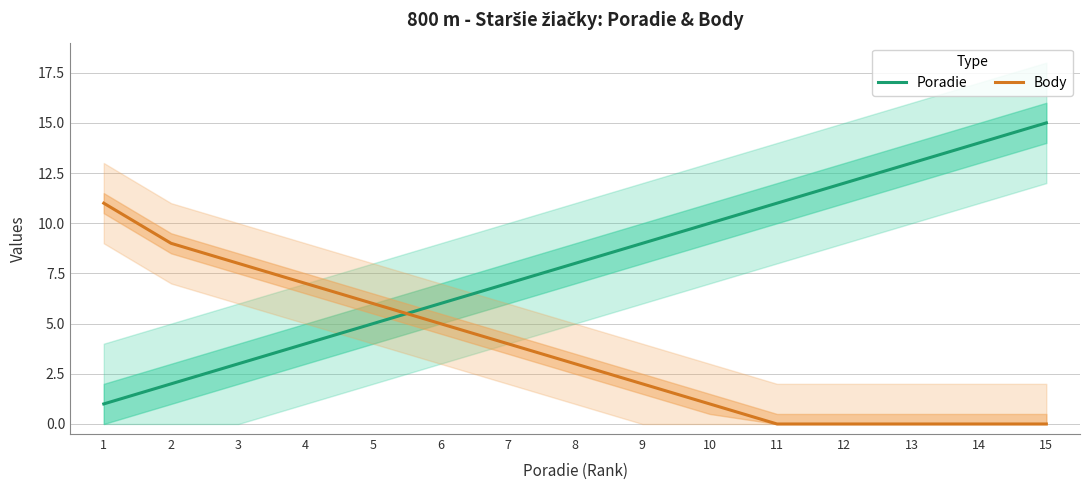

How many distinct data groups are displayed?

2